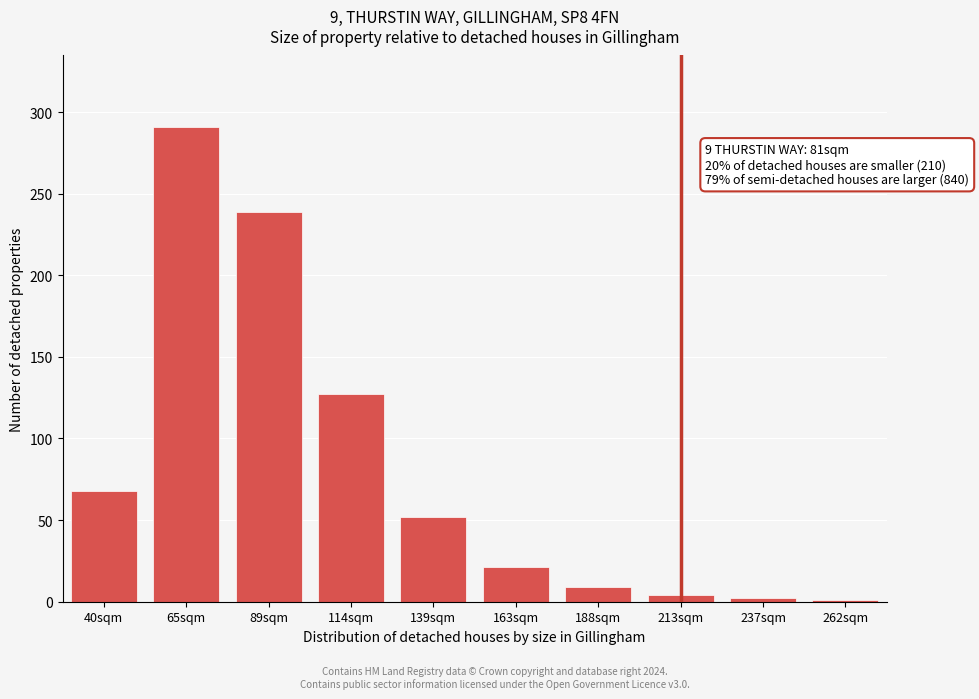

What is the greatest value displayed?

291